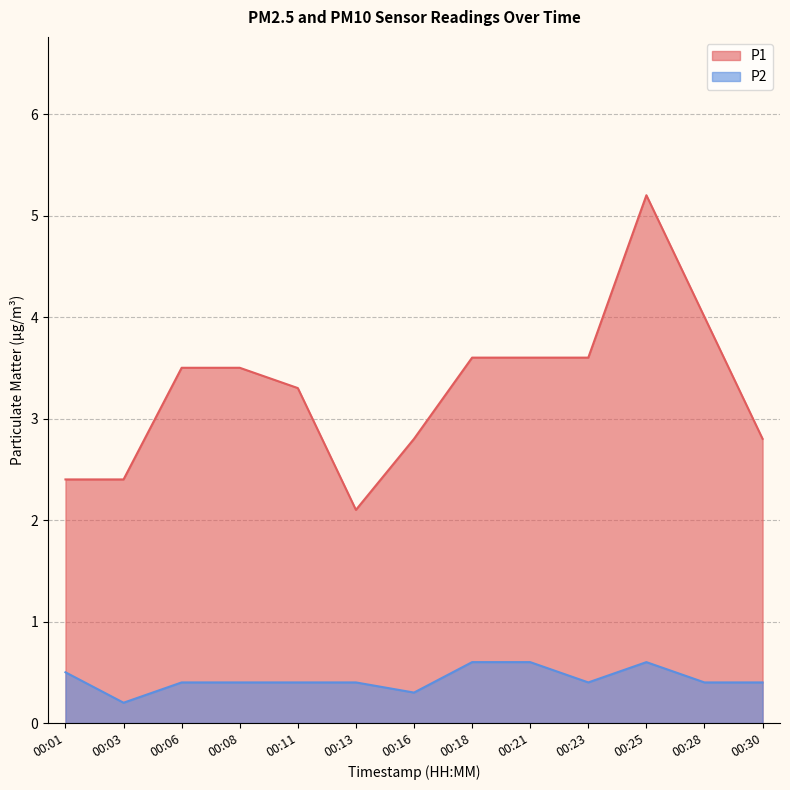

What is the value of the P1 point at the 2nd from the left?

2.4